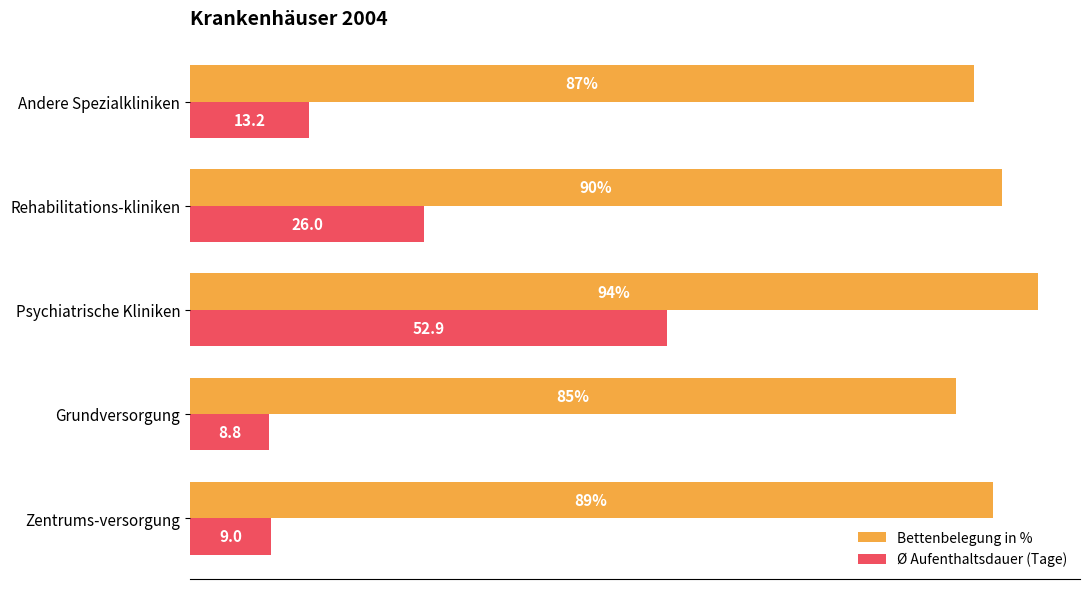

Which category has the highest value in the Ø Aufenthaltsdauer (Tage) series?

Psychiatrische Kliniken